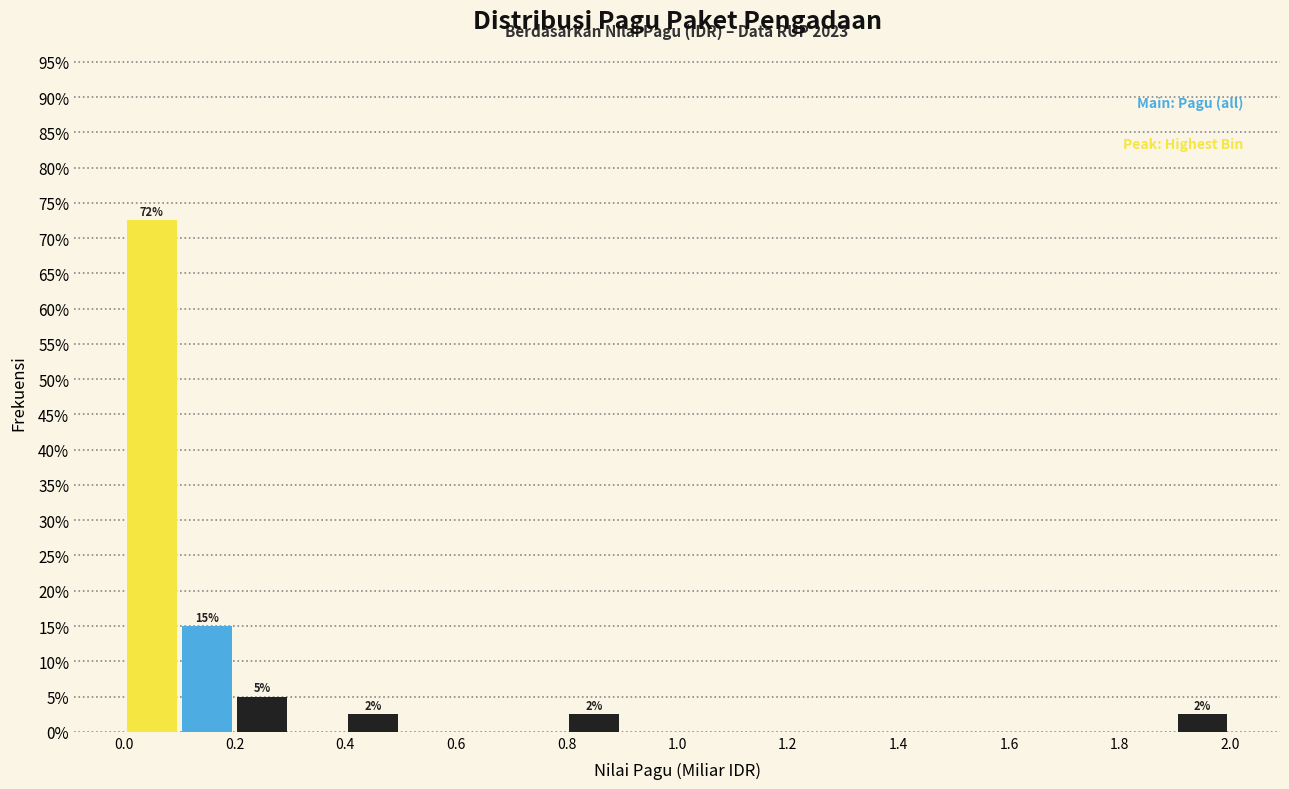

Which range on the x-axis has the tallest bar?

0.0 to 0.1